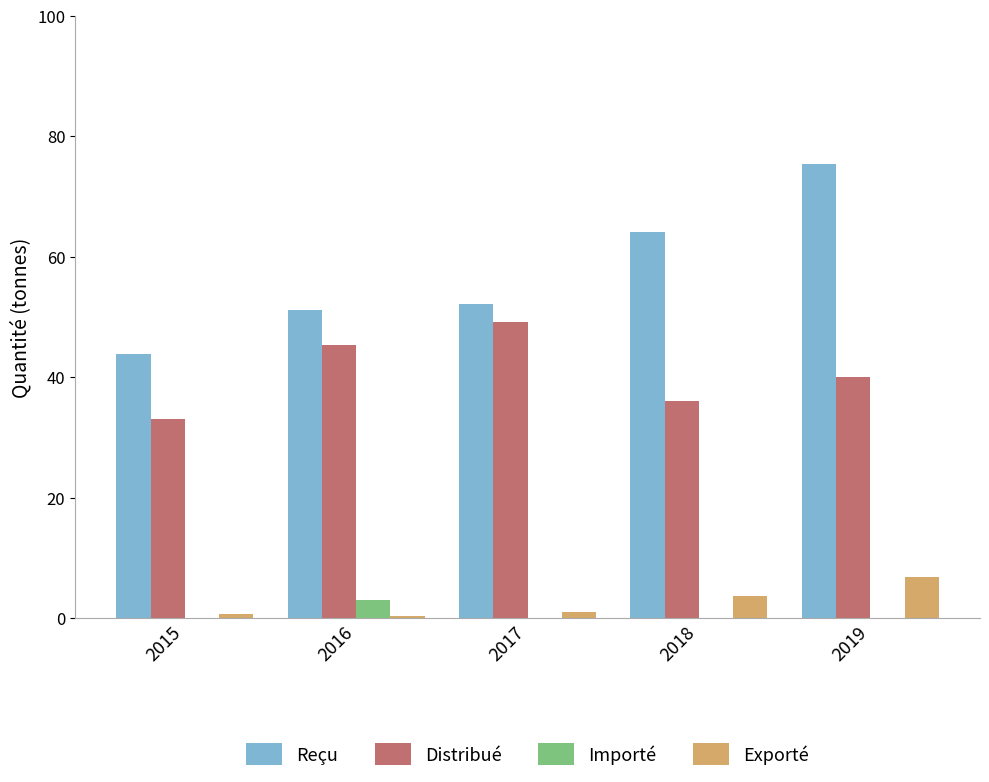

The value of Distribué at 2017 is 69.0. True or false?

False